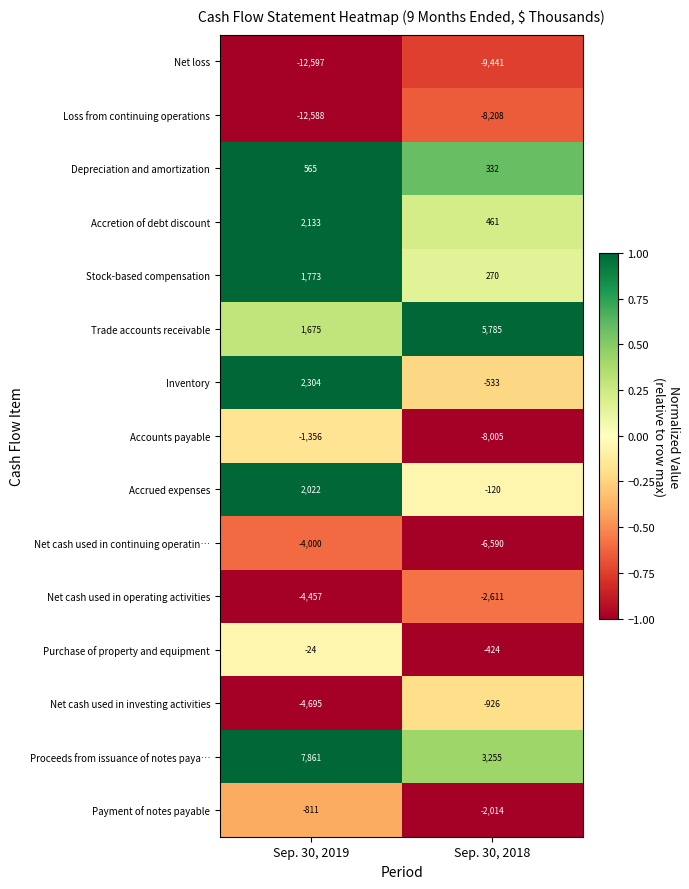

At how many categories does at least one series exceed 0?

2